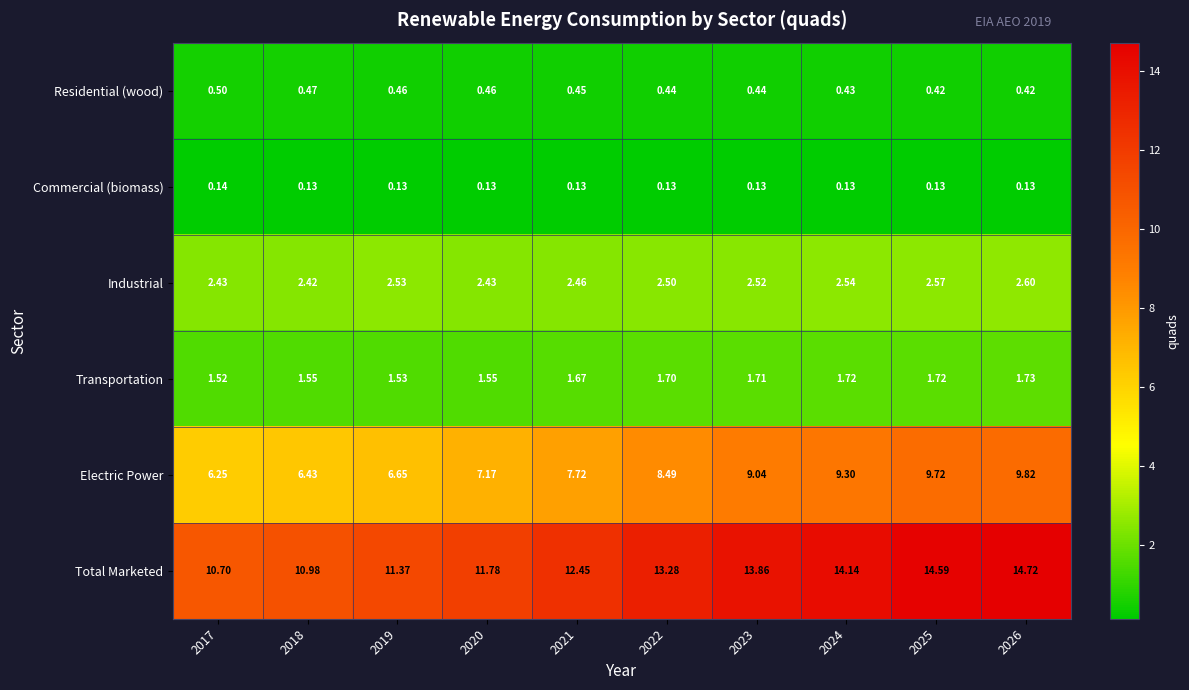

Which series has the largest range (max minus min)?

Total Marketed